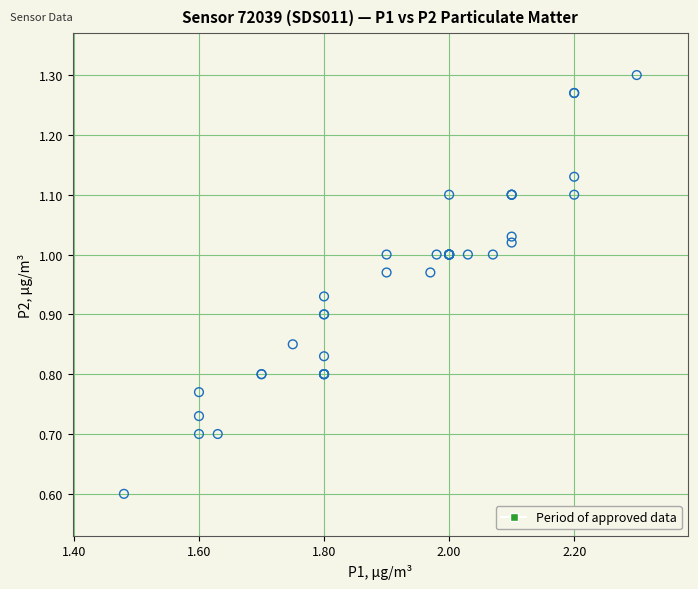

What Y value in the scatter plot is closest to 0?

0.6